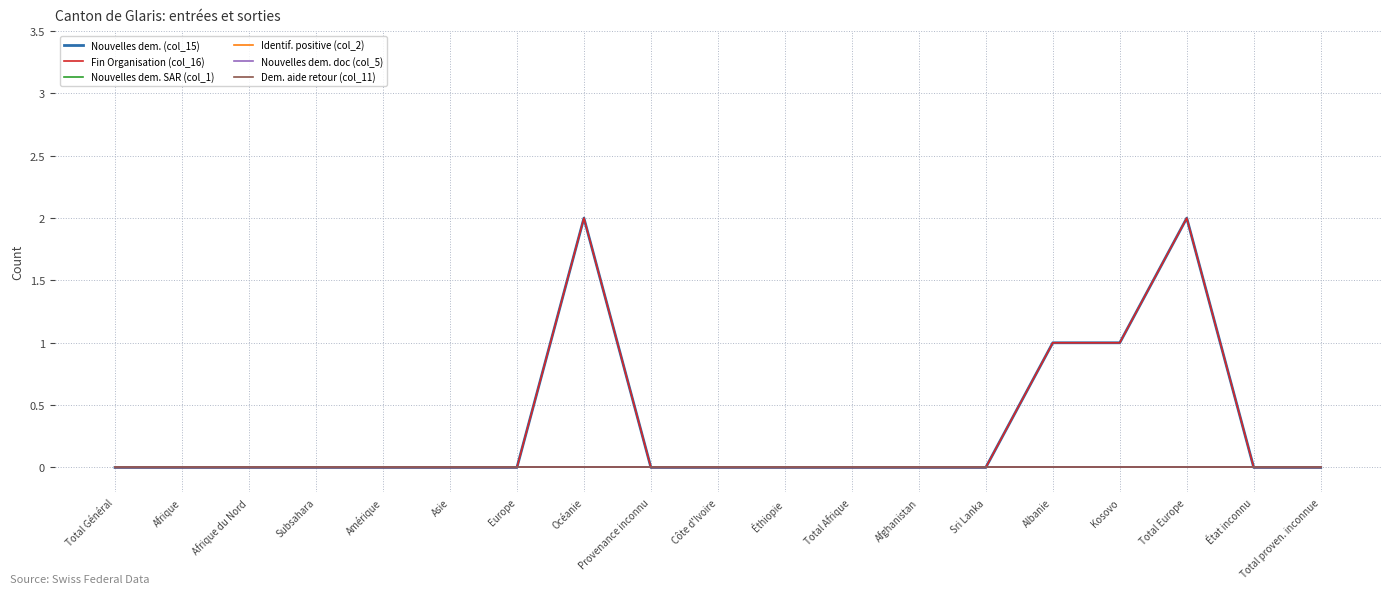

What is the difference between the maximum and minimum values in the Fin Organisation (col_16) series?

2